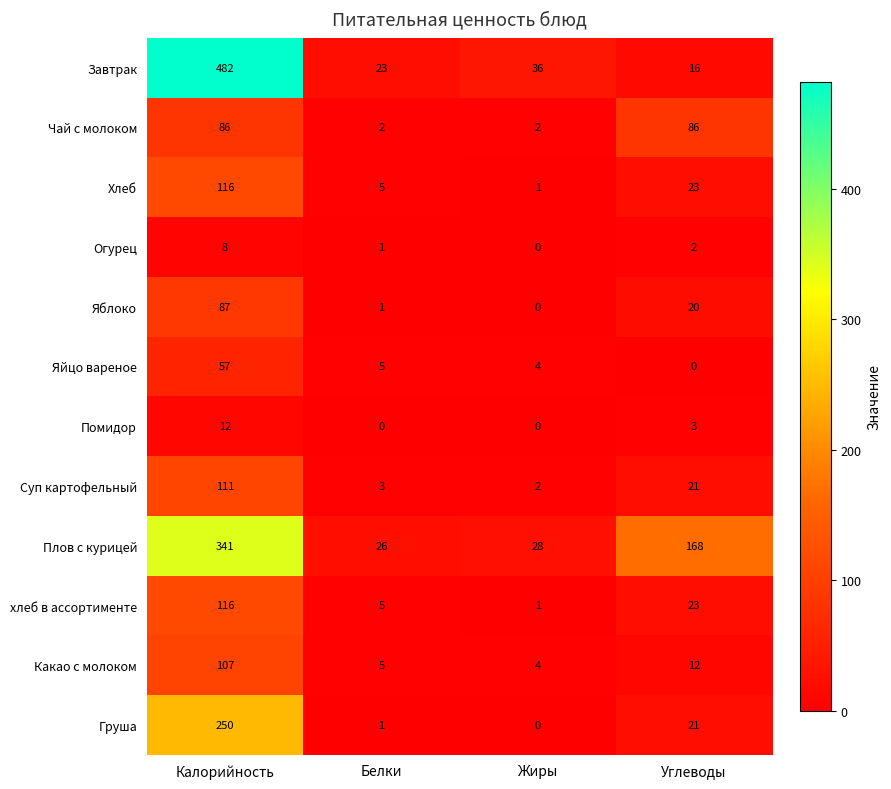

What is the difference between the second highest and second lowest values in the Суп картофельный series?

18